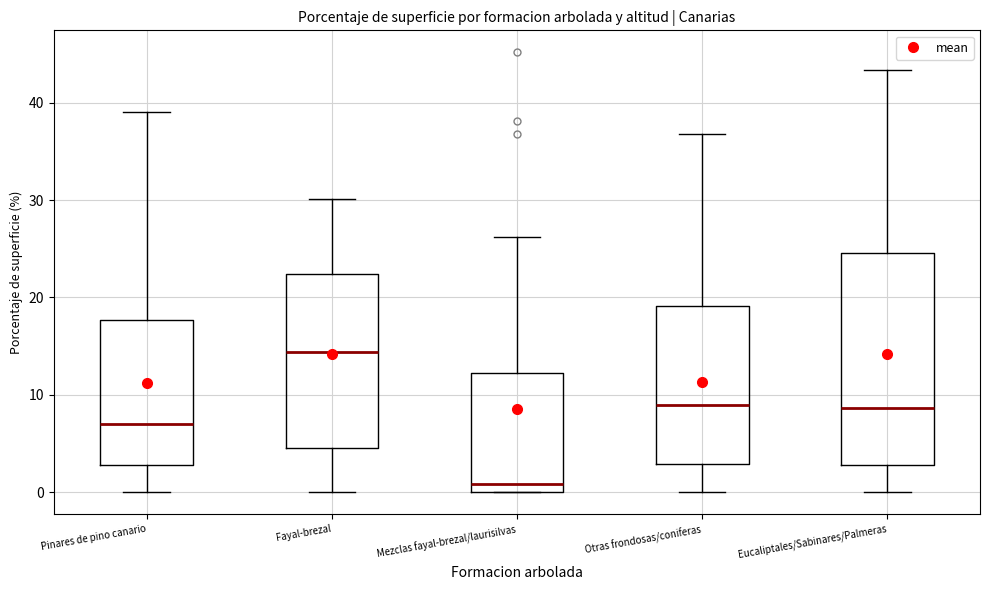

Where is the lower edge of the box for Fayal-brezal on the y-axis? The values are not printed on the chart, so give them approximately, as read against the axis.

5